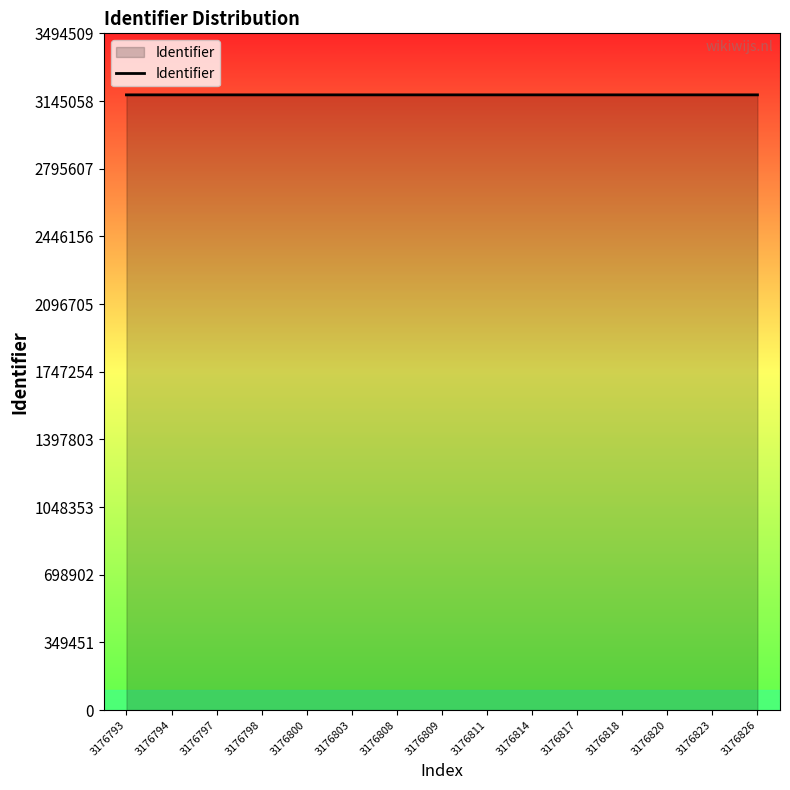

The value at 3176797 is 3176797. True or false?

True